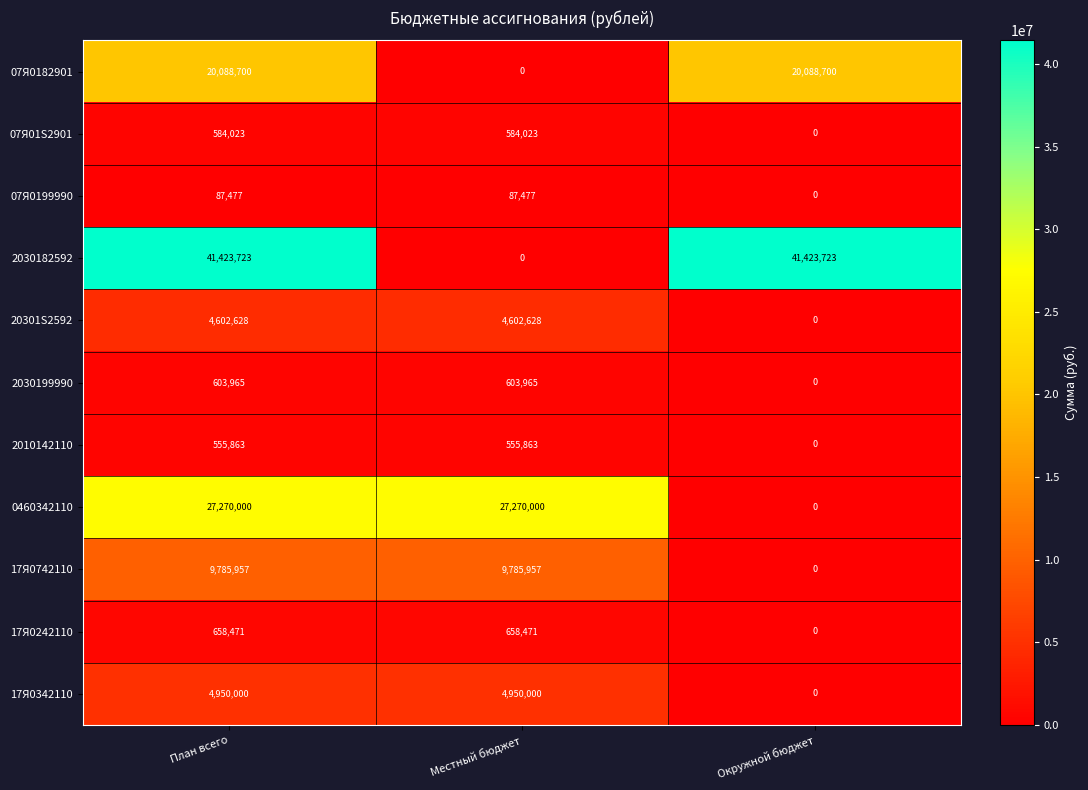

Which series changed the most between План всего and Окружной бюджет?

0460342110